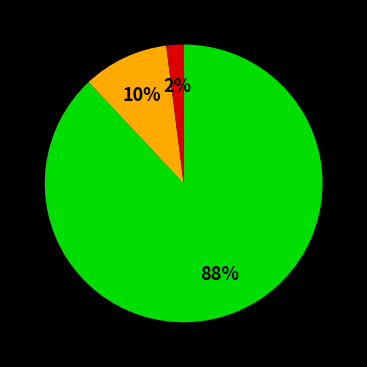

Count the number of slices in the pie.

3